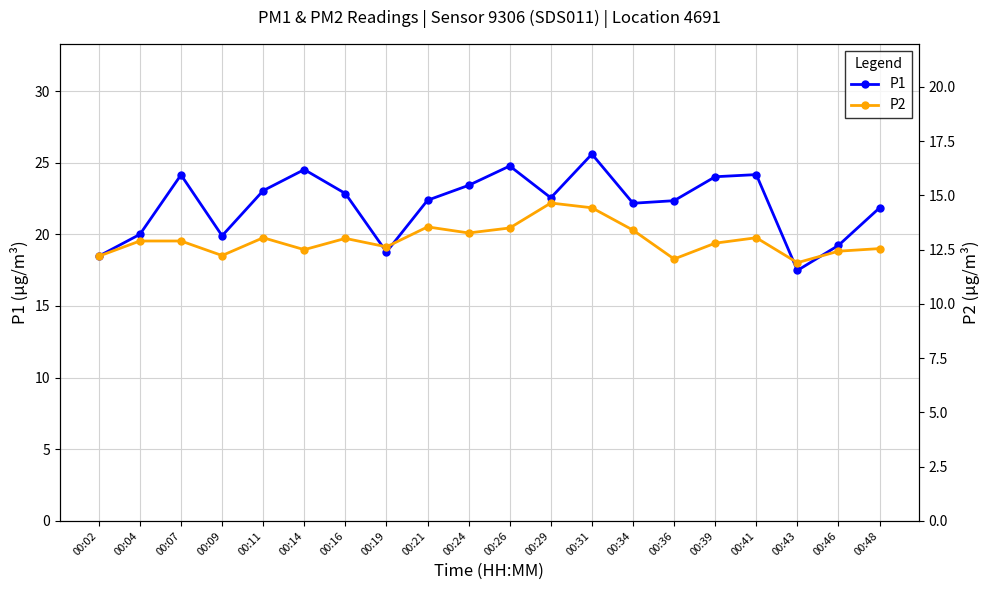

Reading right to left, list all the values displayed in this chart.

P1: 21.9	19.2	17.5	24.2	24.0	22.4	22.2	25.6	22.6	24.8	23.4	22.4	18.8	22.9	24.5	23.1	19.9	24.1	20.0	18.5
P2: 12.6	12.4	11.9	13.1	12.8	12.1	13.4	14.4	14.7	13.5	13.3	13.6	12.6	13.0	12.5	13.1	12.2	12.9	12.9	12.2